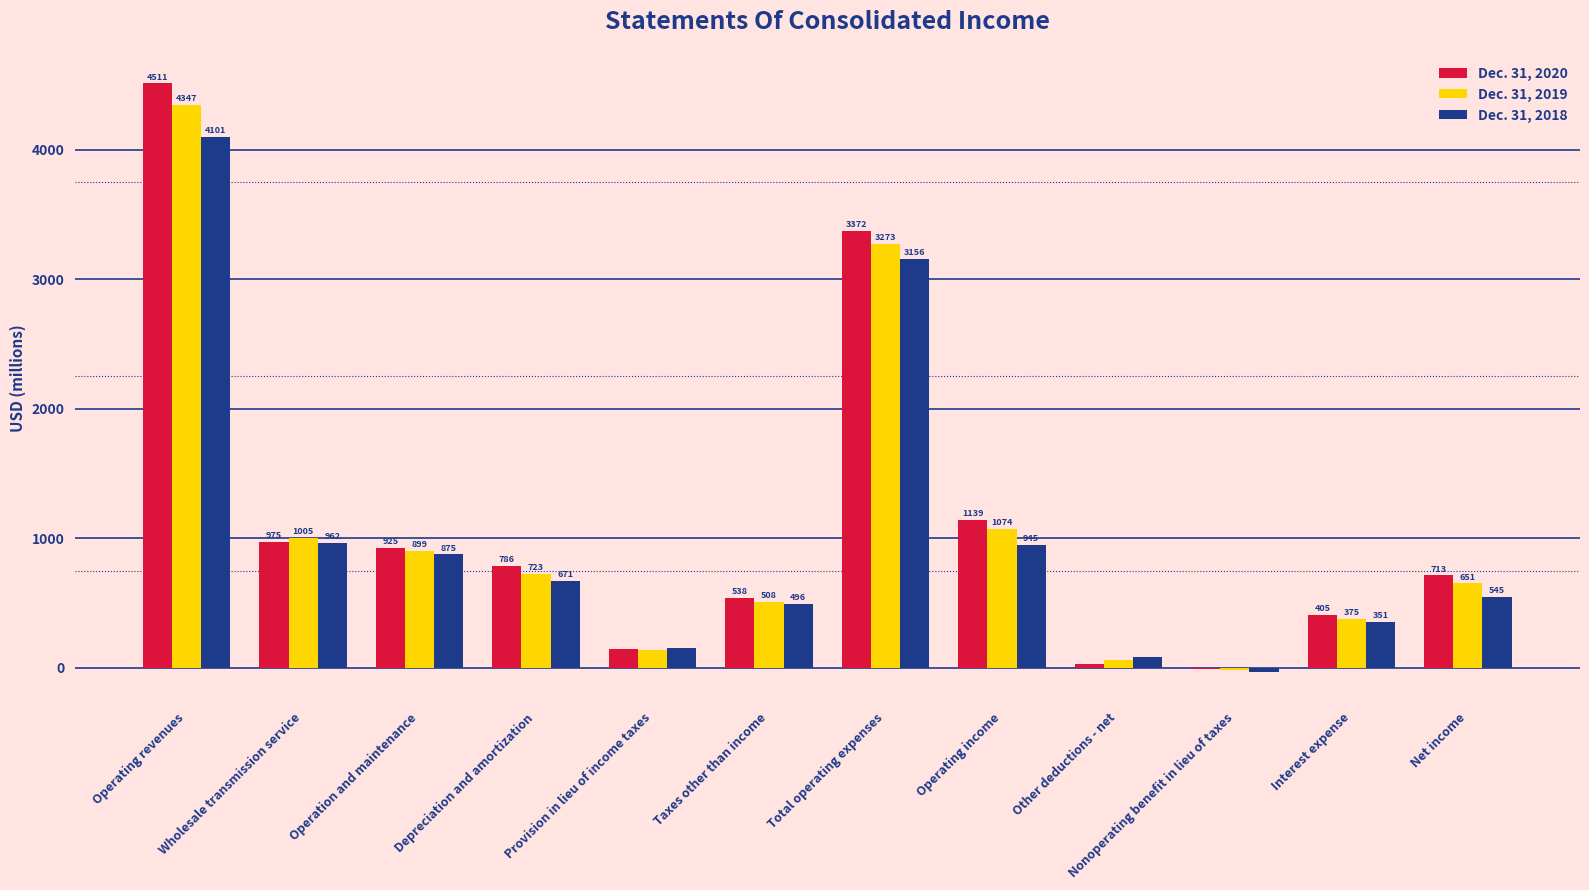

Which series has the largest total across all categories?

Dec. 31, 2020